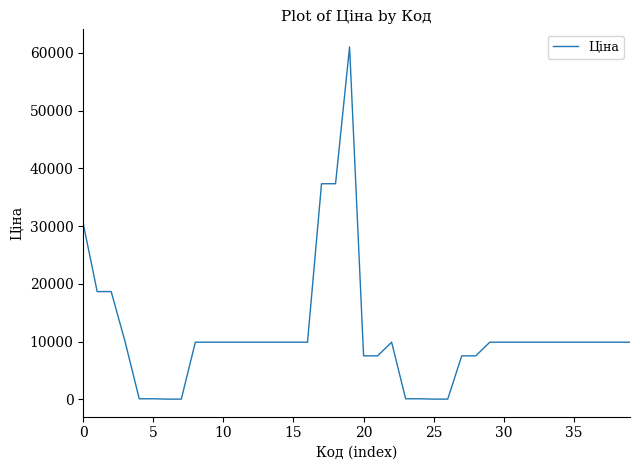

Does the chart display data point markers on the line(s)?

No